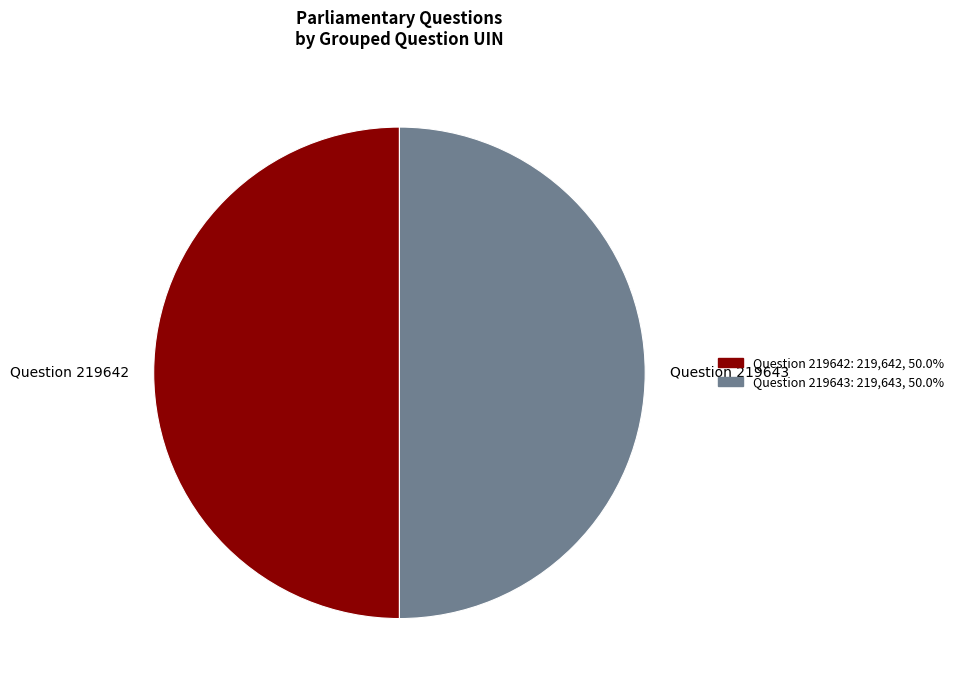

Combined, do Question 219643 and Question 219642 account for over 50%?

Yes